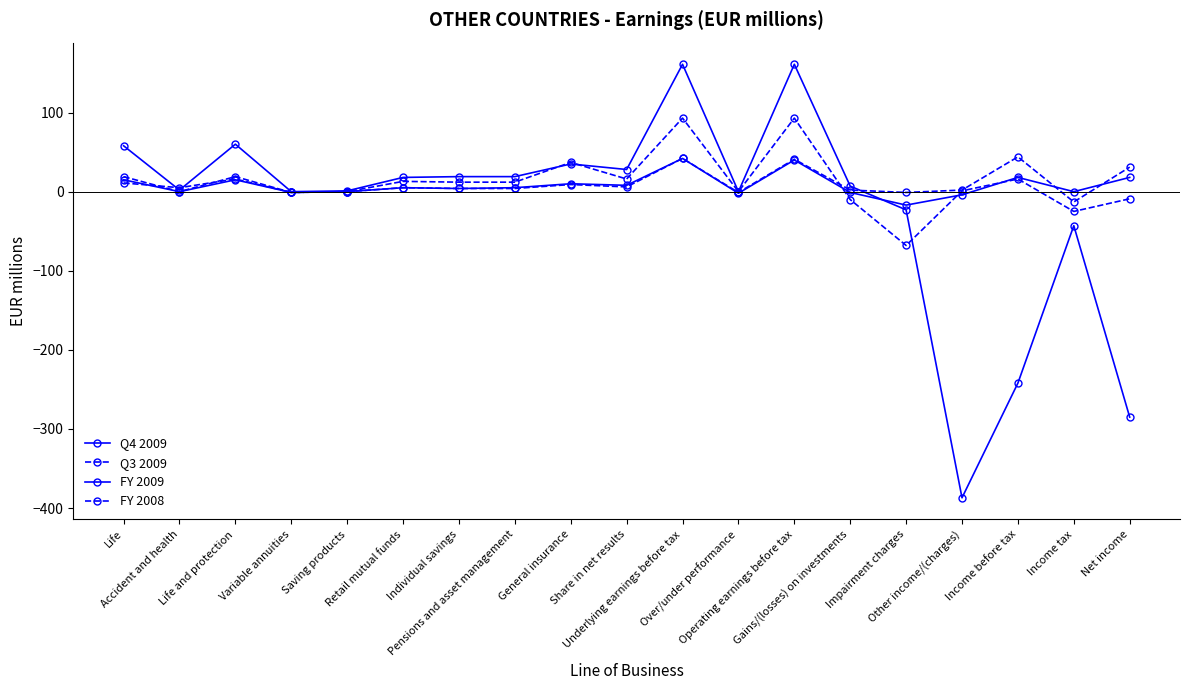

How many values in the FY 2009 series are below 7?

9